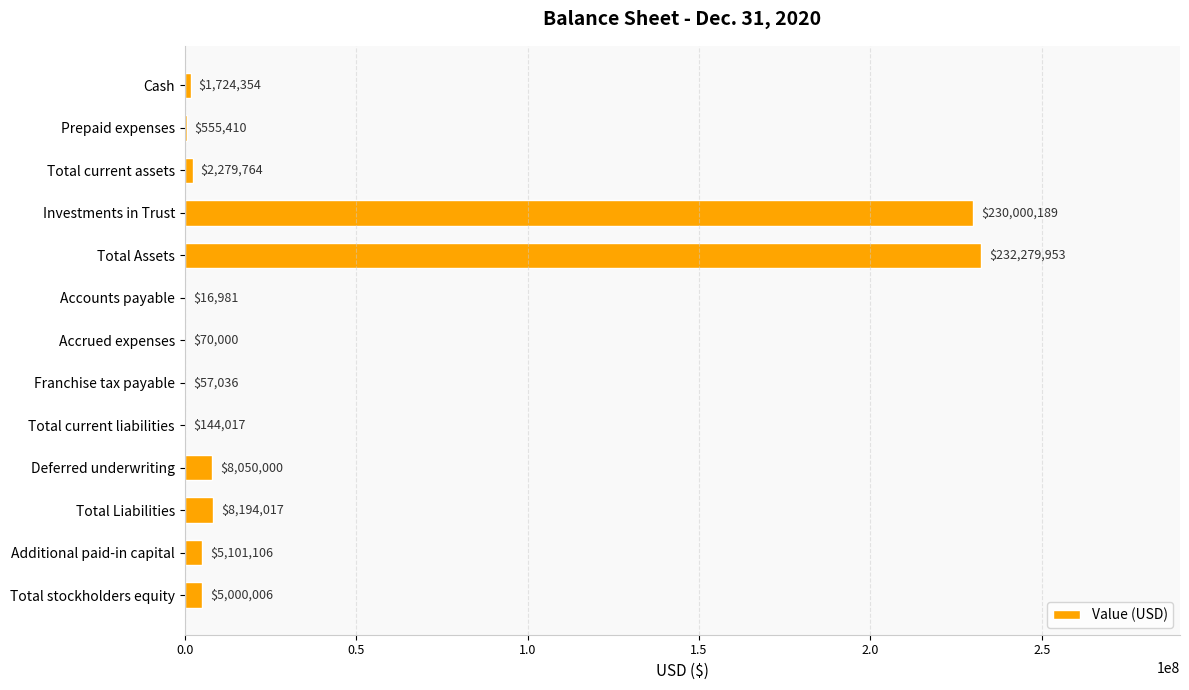

What is the sum of all values?

493472833